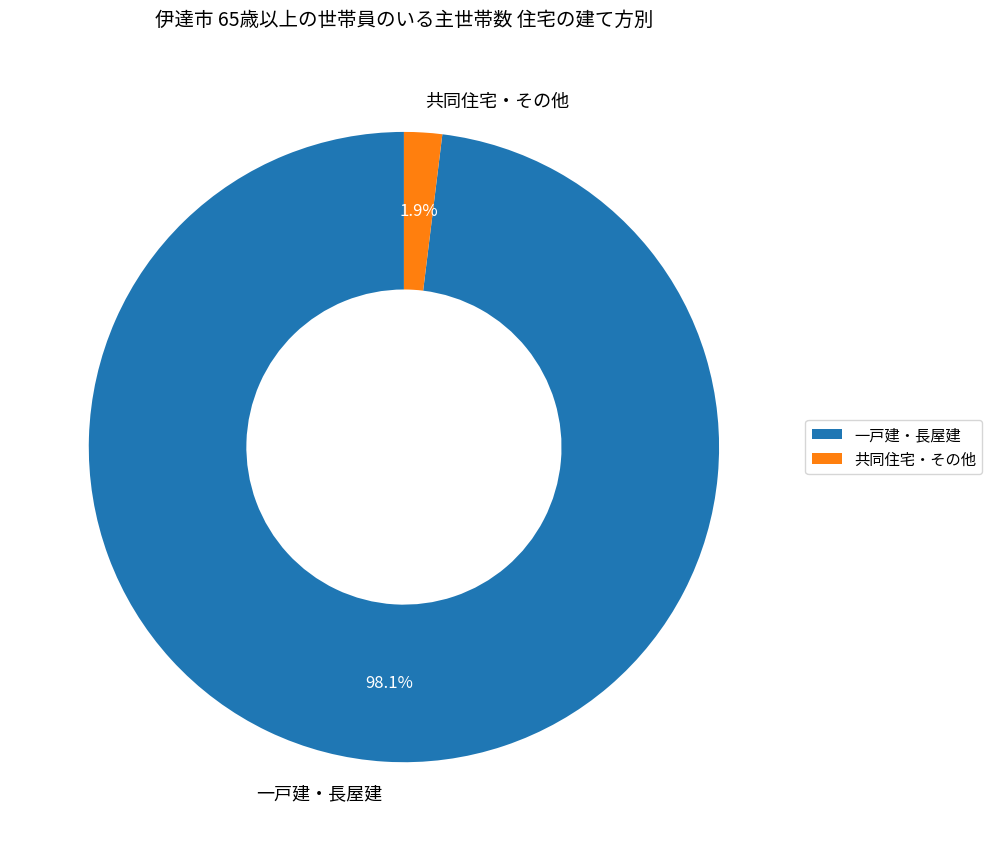

Count the number of slices in the pie.

2